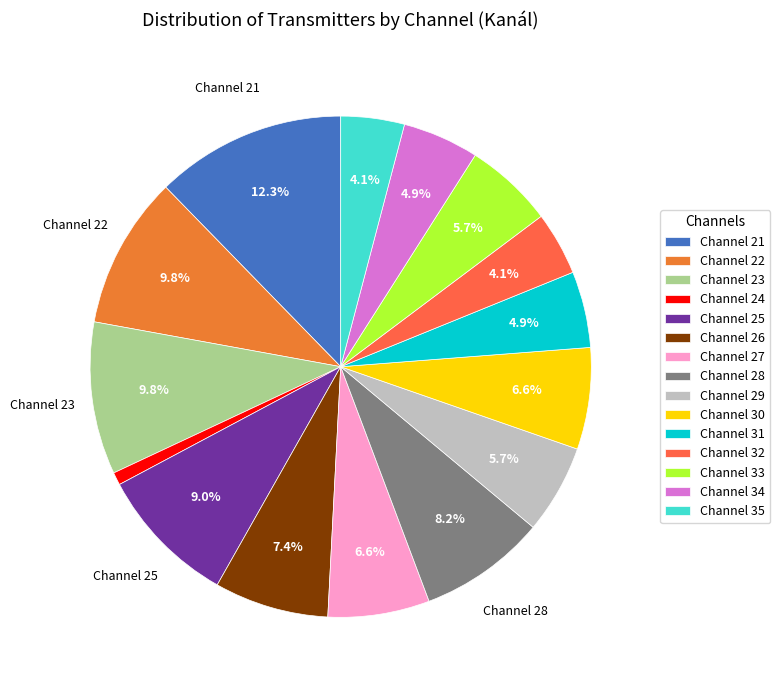

How many slices are in this pie chart?

15